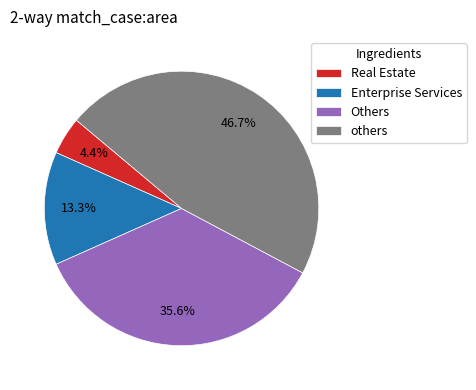

Approximately how many times larger is the value at others compared to Enterprise Services?

3.5